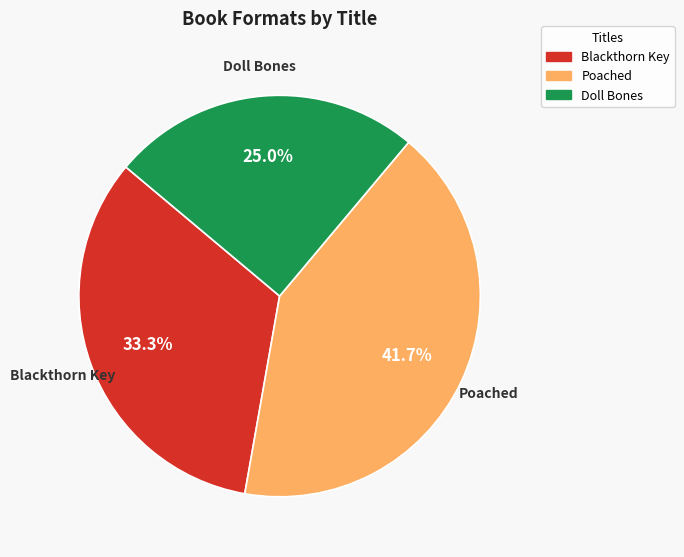

Is there any slice that represents more than half of the pie?

No